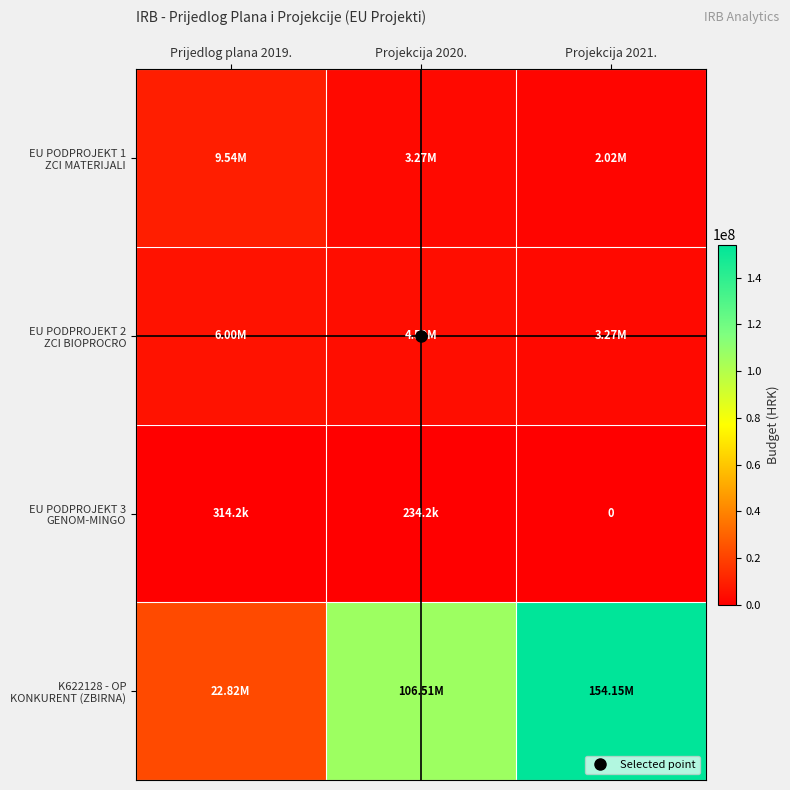

Where is EU PODPROJEKT 1 ZCI MATERIJALI nearest to the value 5782271?

Projekcija 2020.